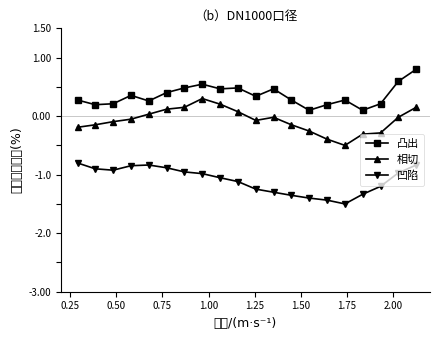

Reading left to right, transcribe all the data shown in this chart.

凸出: 0.3	0.2	0.2	0.4	0.3	0.4	0.5	0.5	0.5	0.5	0.3	0.5	0.3	0.1	0.2	0.3	0.1	0.2	0.6	0.8
相切: -0.2	-0.1	-0.1	-0.1	0.0	0.1	0.2	0.3	0.2	0.1	-0.1	-0.0	-0.1	-0.3	-0.4	-0.5	-0.3	-0.3	-0.0	0.2
凹陷: -0.8	-0.9	-0.9	-0.8	-0.8	-0.9	-1.0	-1.0	-1.1	-1.1	-1.2	-1.3	-1.4	-1.4	-1.4	-1.5	-1.3	-1.2	-1.0	-0.8